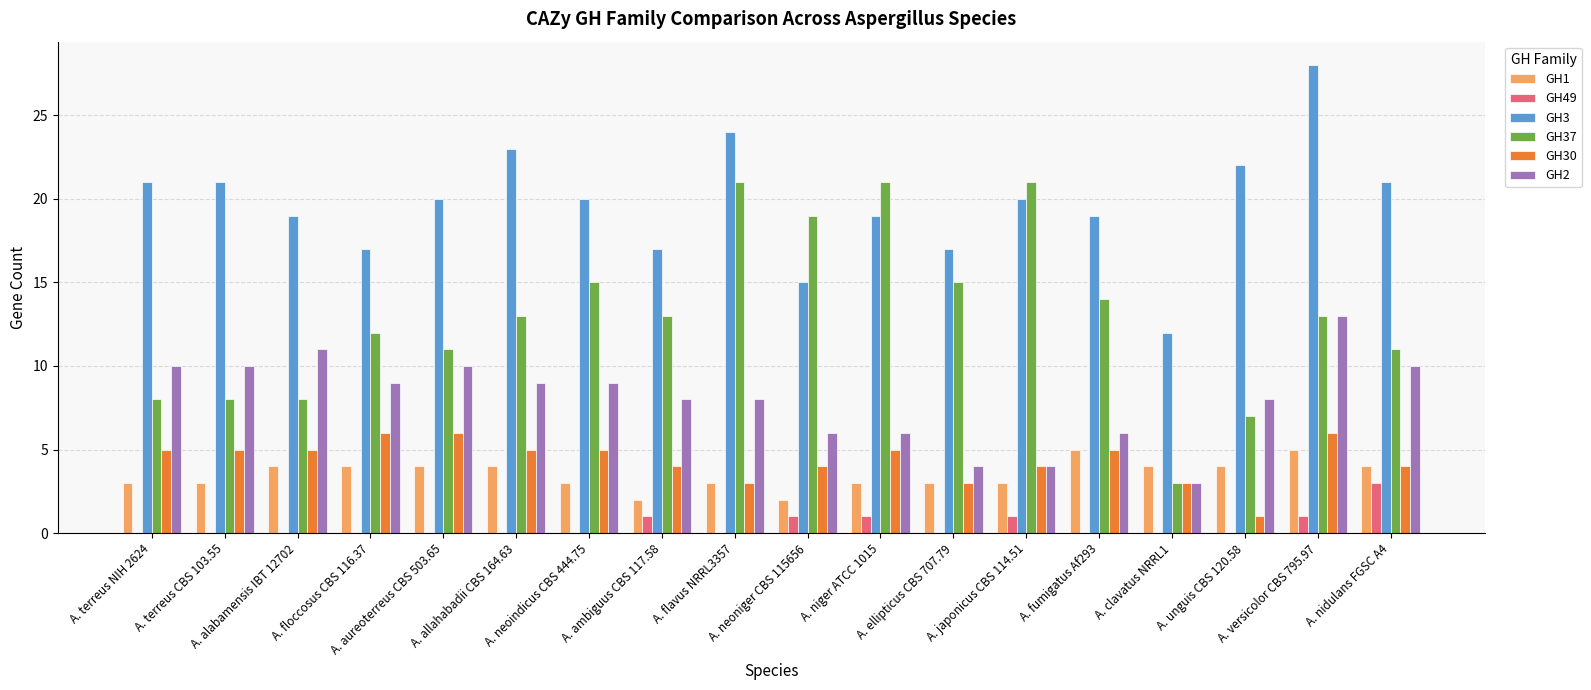

Where does the GH2 series first go above 9?

A. terreus NIH 2624